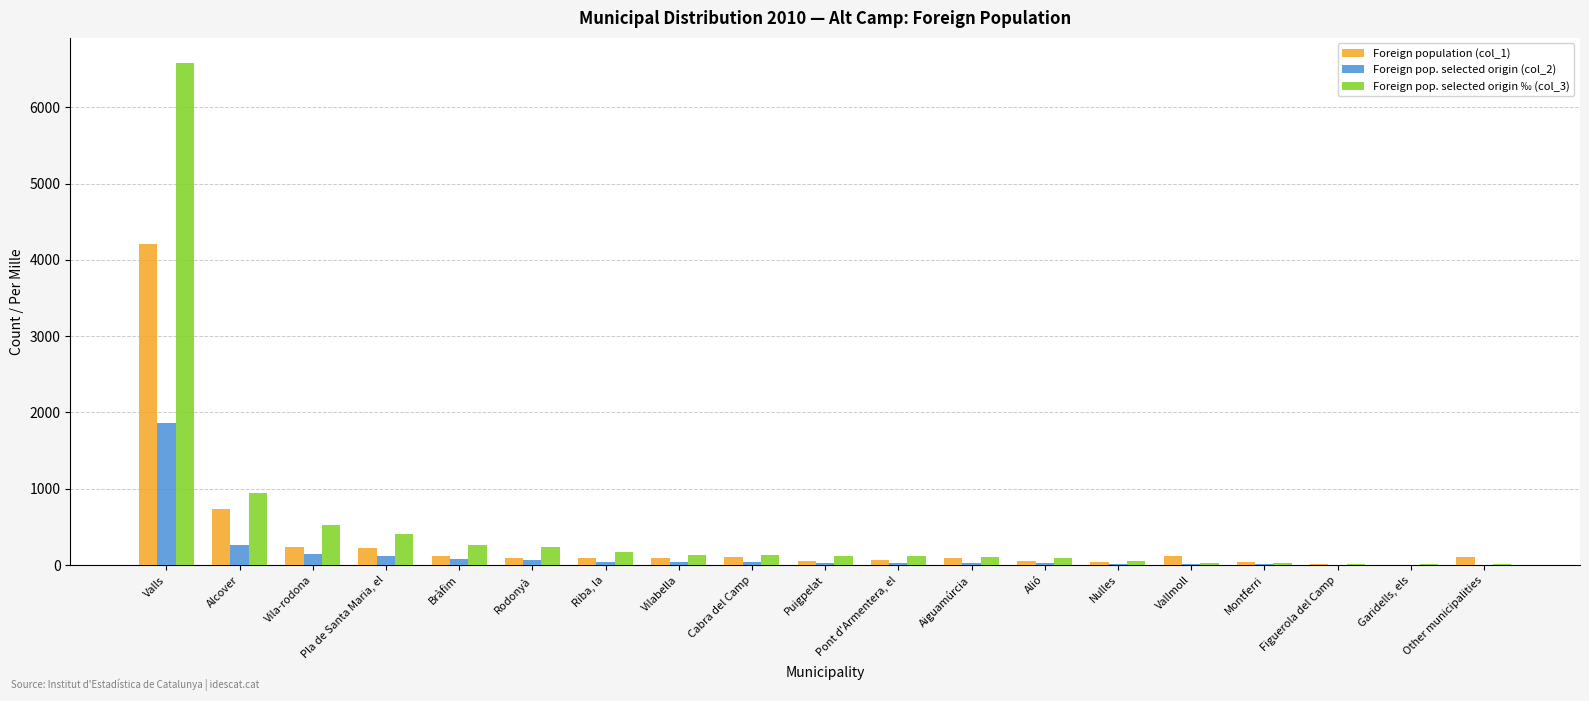

What is the maximum value shown in the chart?

6579